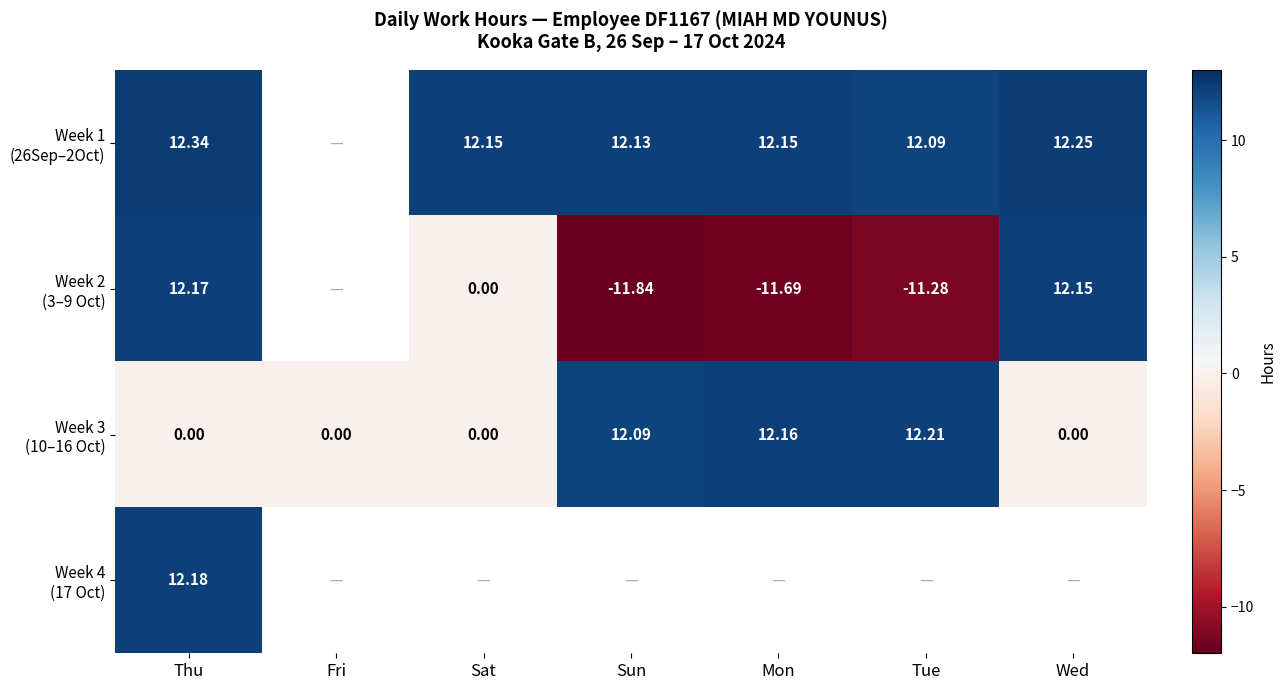

True or false: Week 2 (3–9 Oct) has a value of -11.8 at Sun.

True